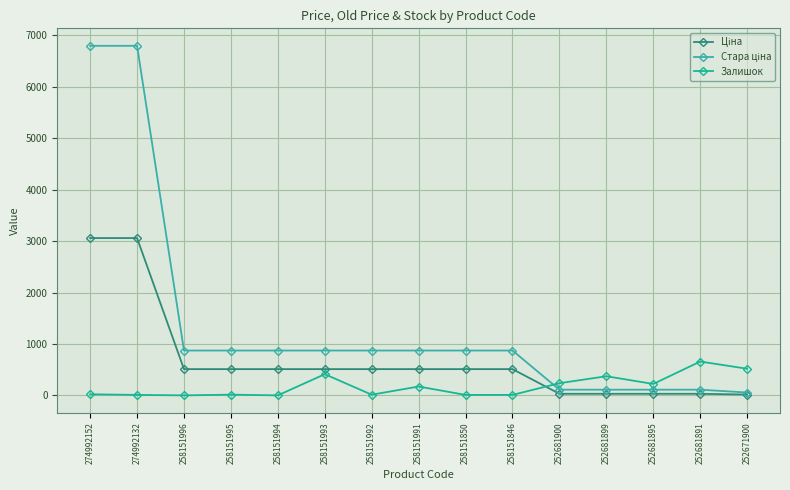

Which category has the highest value in the Залишок series?

252681891